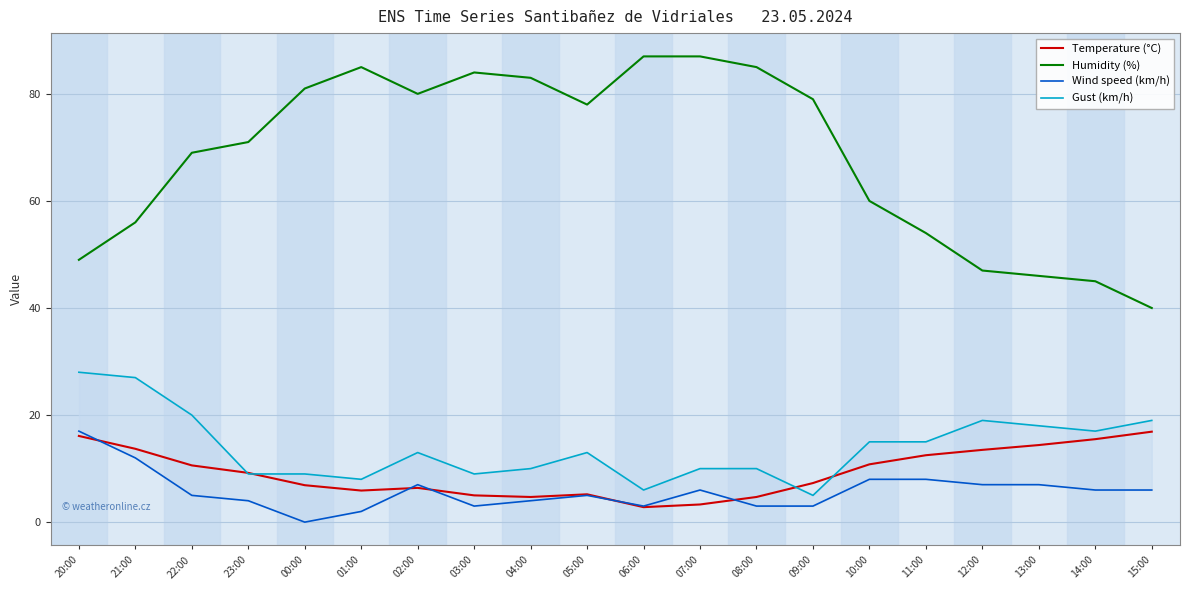

How many times do Wind speed (km/h) and Temperature (°C) cross each other?

5